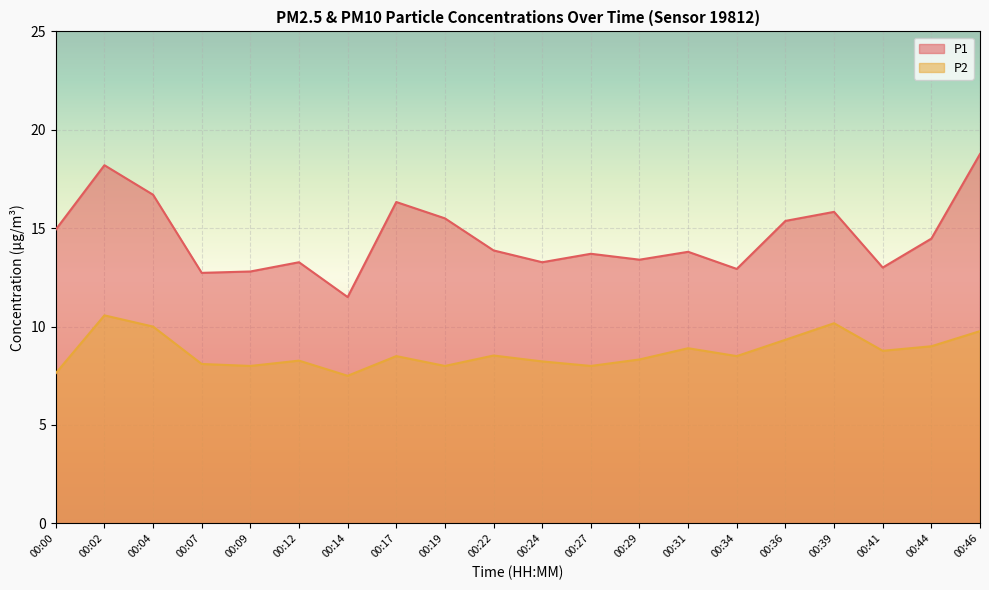

True or false: P2 and P1 cross at least once.

False